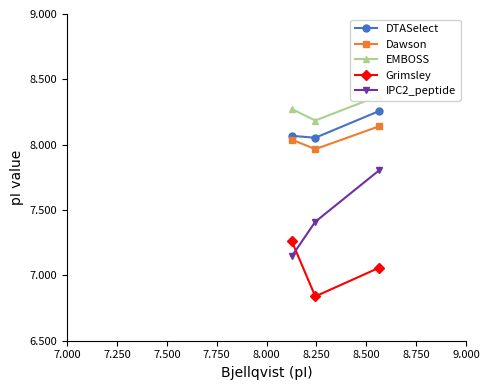

How many IPC2_peptide values are between 7 and 8?

3